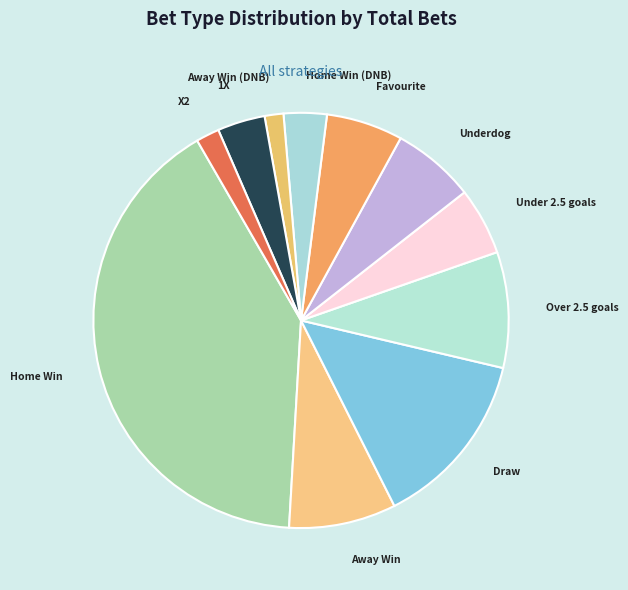

Is it true that Favourite is 14% of the pie?

False